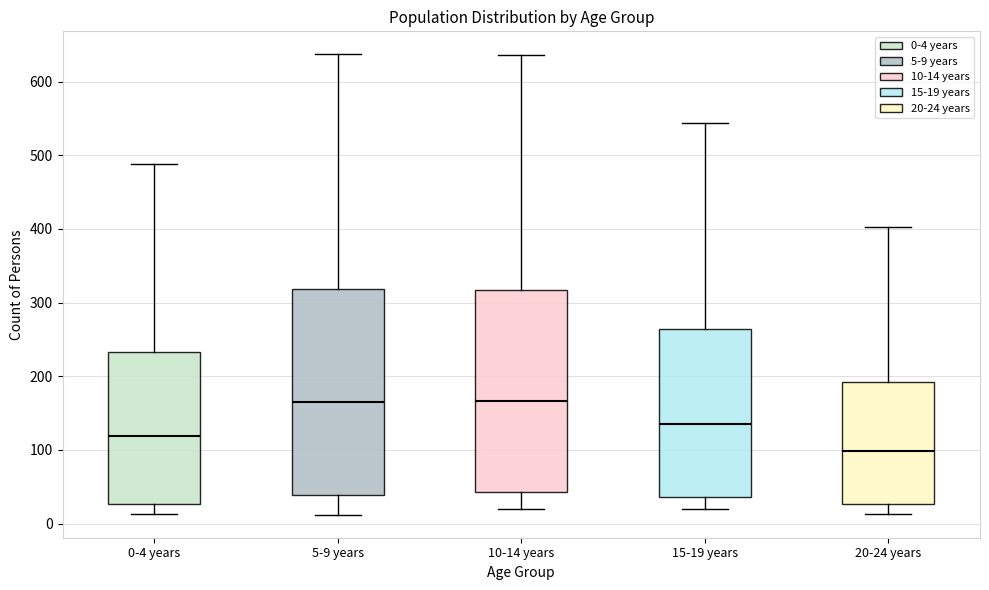

Where does the lower whisker of the box for 5-9 years end on the y-axis? The values are not printed on the chart, so give them approximately, as read against the axis.

10